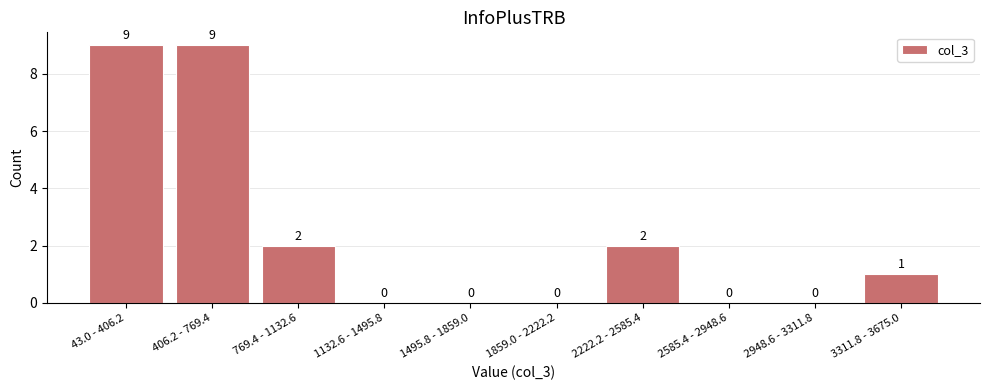

Reading right to left, what are all the values shown in this chart?

3311.8 - 3675.0=1	2948.6 - 3311.8=0	2585.4 - 2948.6=0	2222.2 - 2585.4=2	1859.0 - 2222.2=0	1495.8 - 1859.0=0	1132.6 - 1495.8=0	769.4 - 1132.6=2	406.2 - 769.4=9	43.0 - 406.2=9